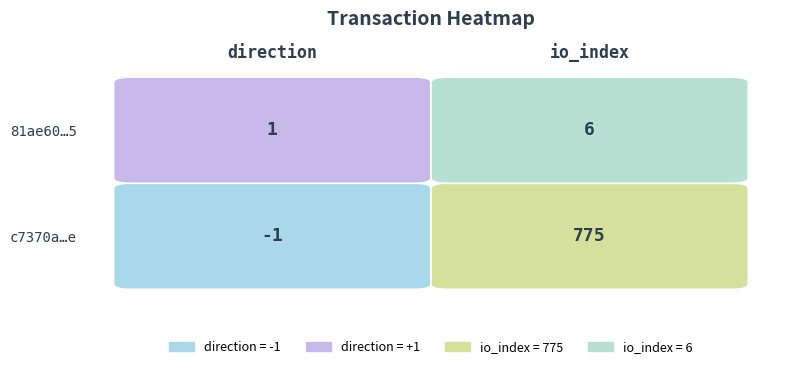

What is the lowest value of the c7370a3e2ed44c1aeeb1d9ddf4e9696bce0b88e series?

-1